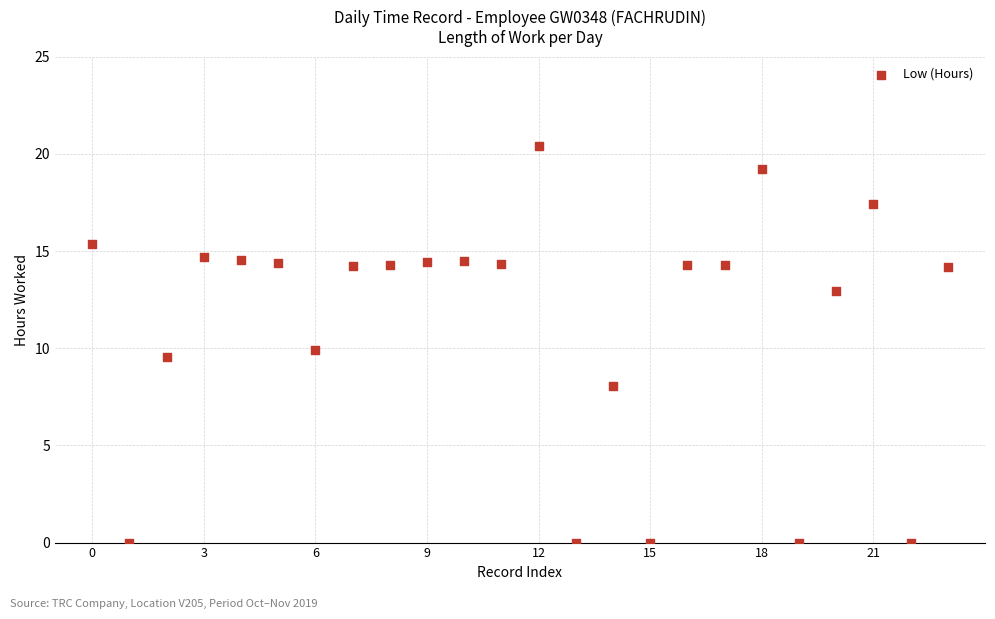

What is the range of Y values (max minus min)?

20.4